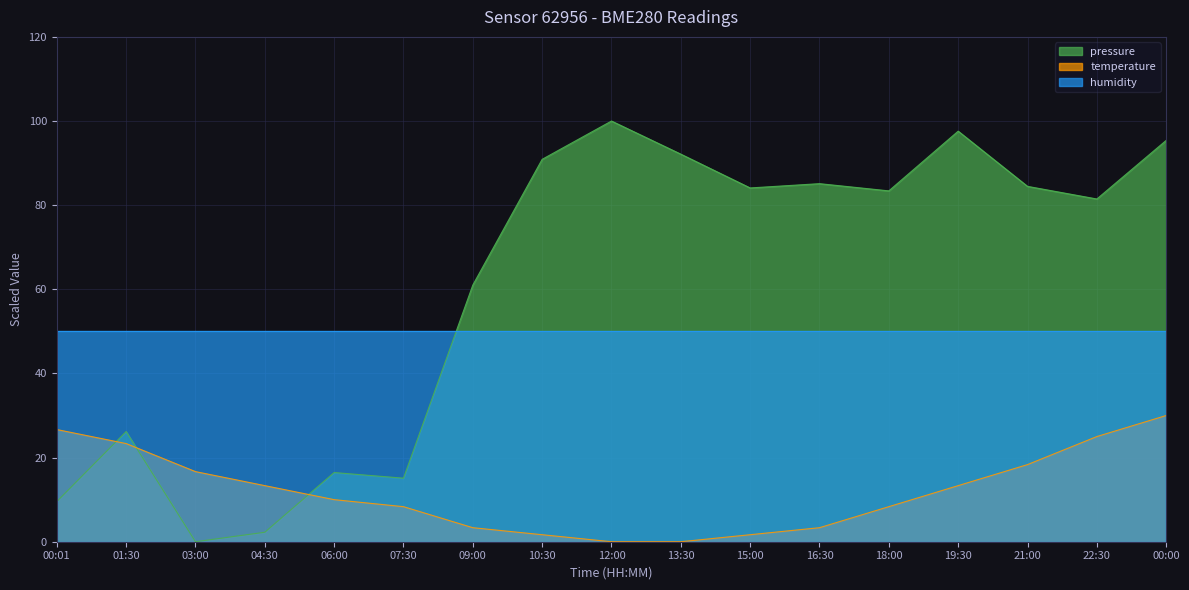

What is the greatest value displayed?

100.0